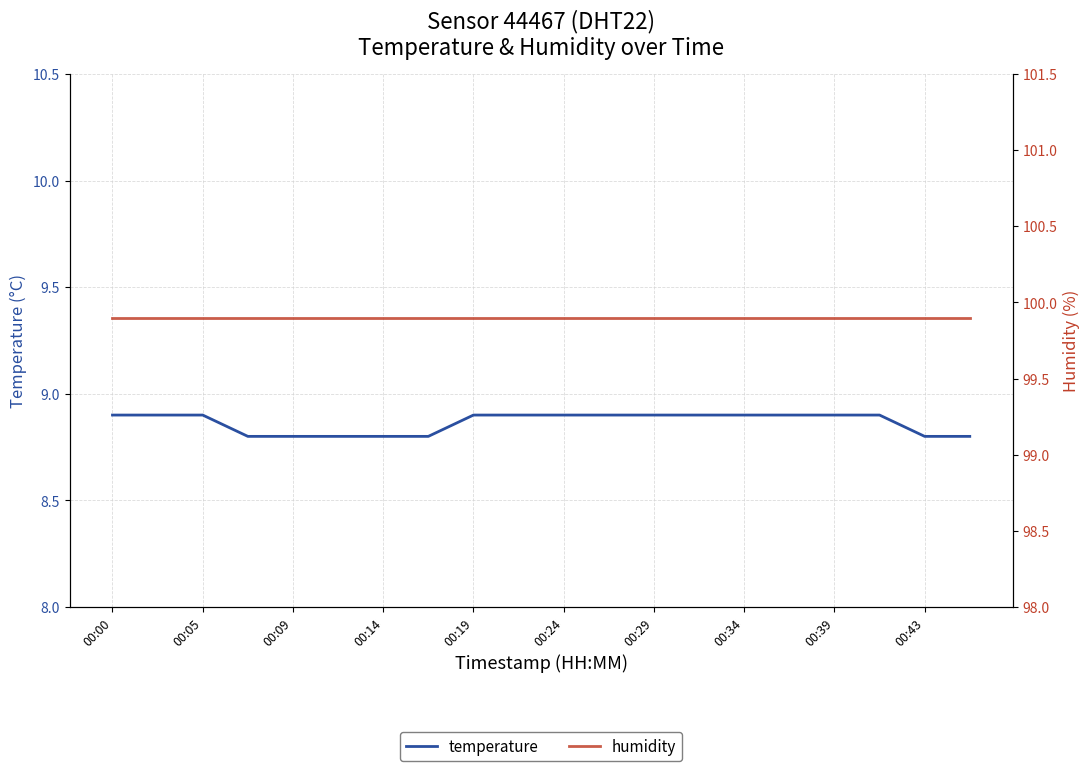

Read the temperature value at 00:29.

8.9